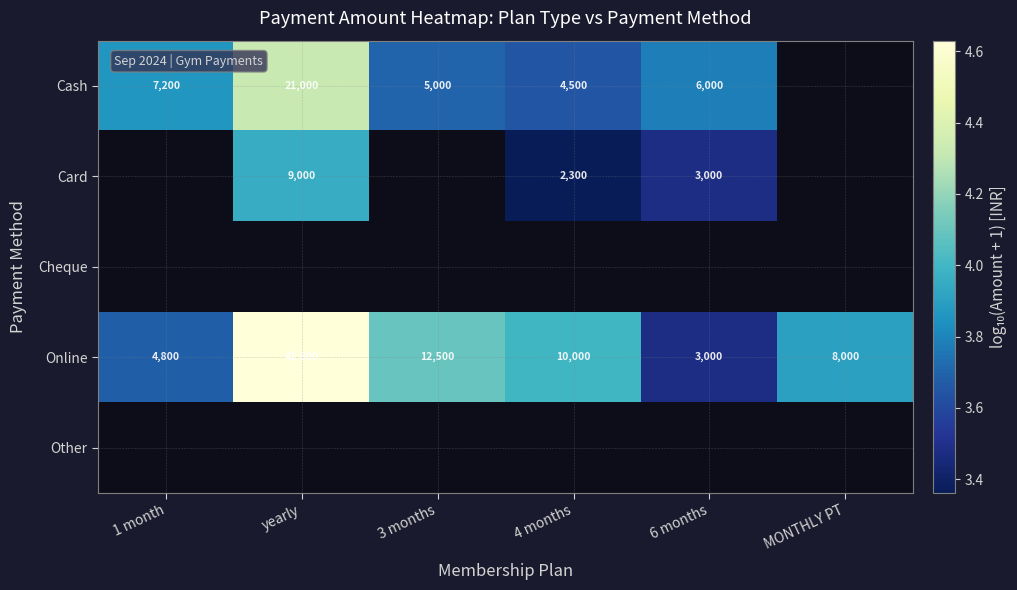

Is it true that Online equals 4.6 at yearly?

True